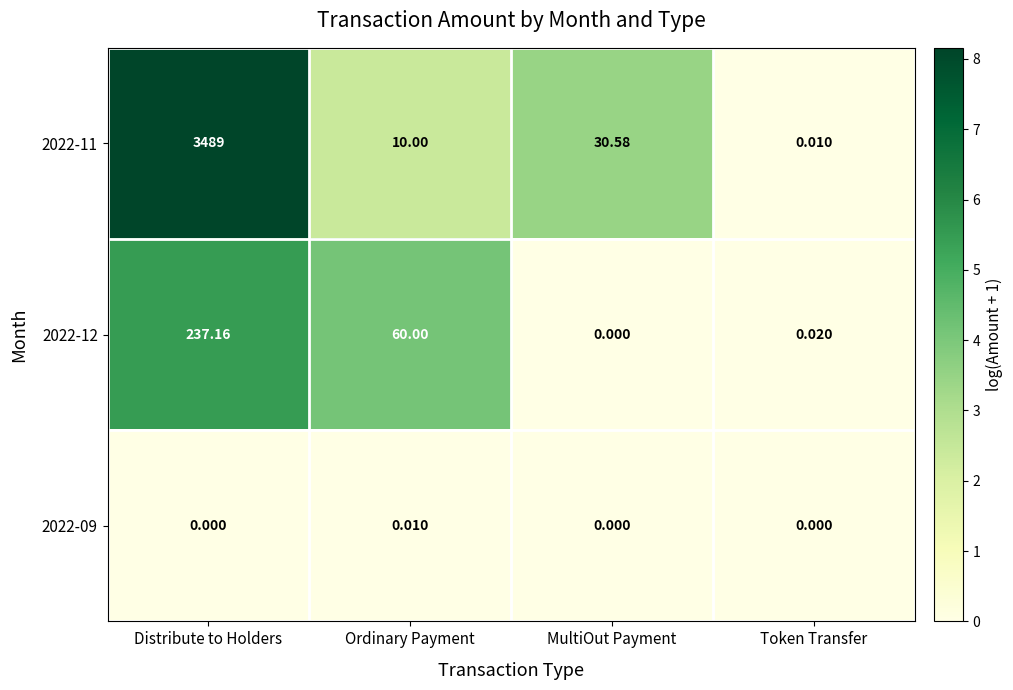

Which category has the lowest value in the 2022-11 series?

Token Transfer